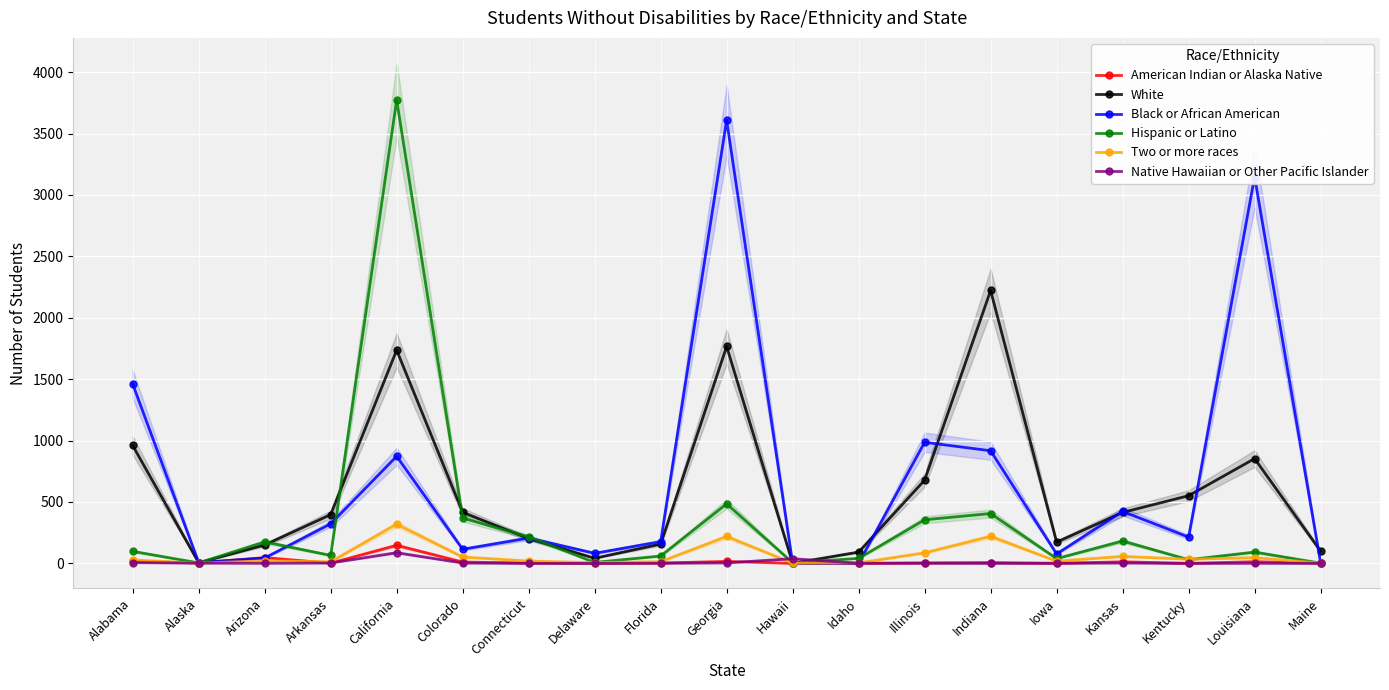

What is the sum of the Black or African American values at Kansas and Louisiana?

3570